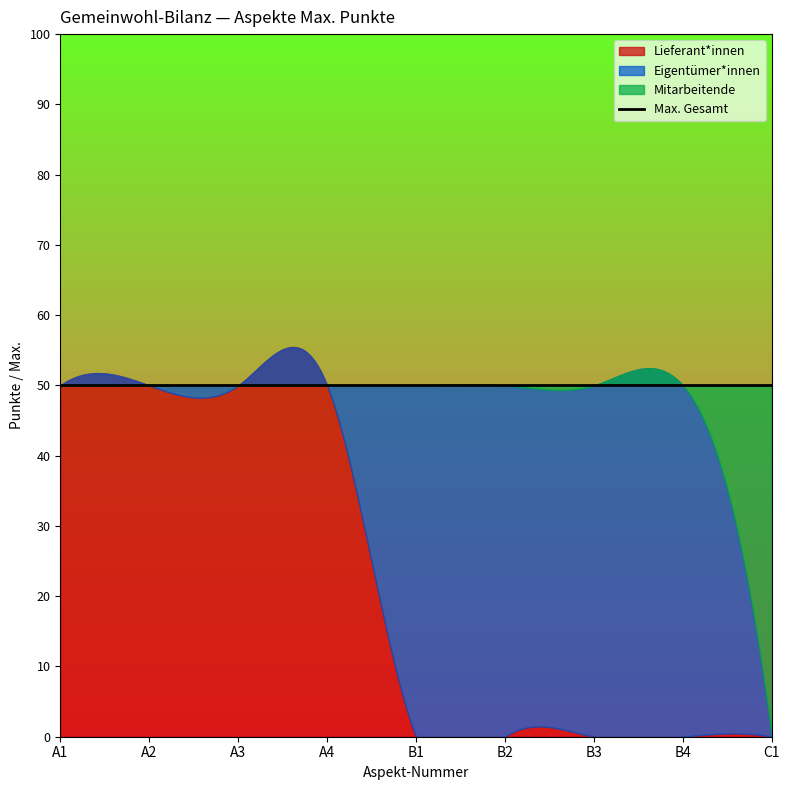

Which series changed the most between A1 and A4?

Lieferant*innen